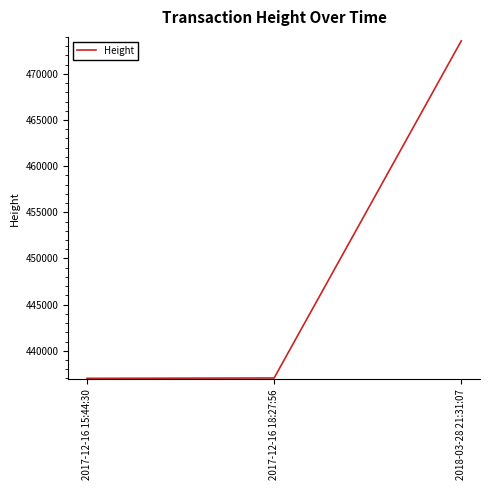

Where is the data nearest to the value 455294?

2017-12-16 18:27:56